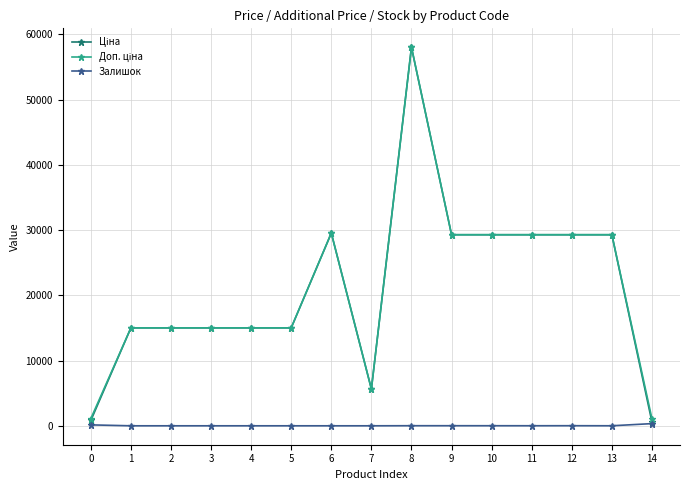

What is the difference between the highest and lowest values at 3?

15019.2